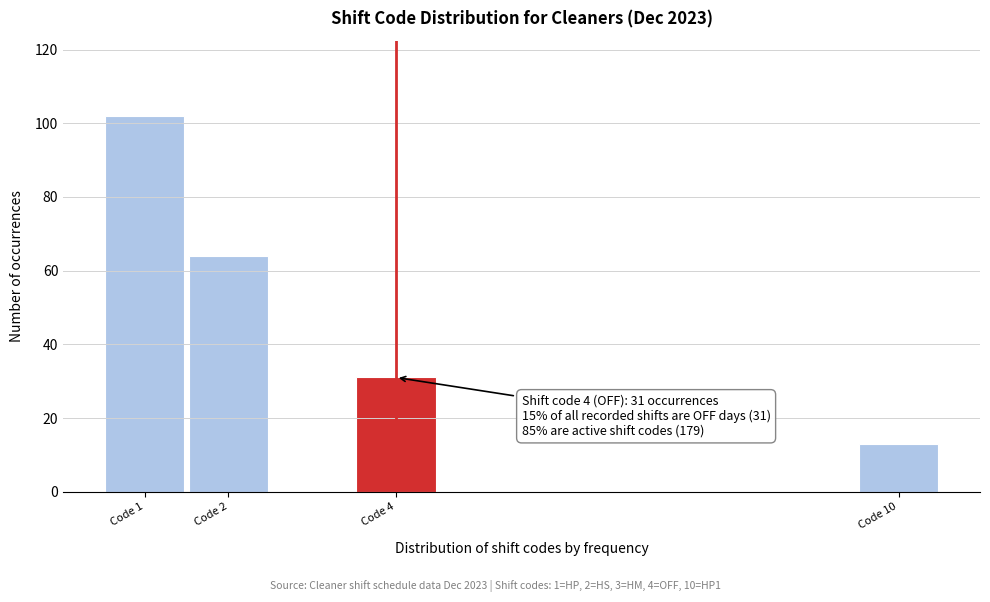

Reading right to left, transcribe all the data shown in this chart.

13	31	64	102